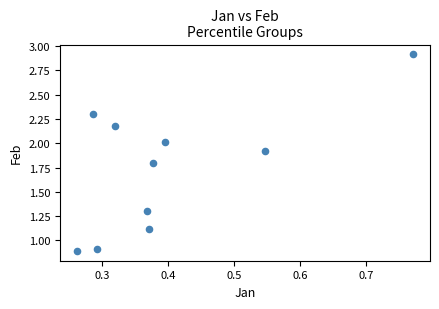

What is the range of Y values (max minus min)?

2.0